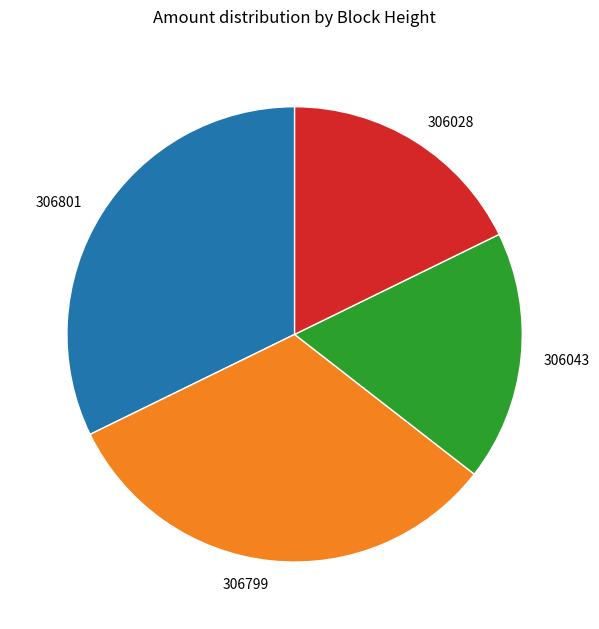

What is the ratio of the value at 306028 to the value at 306799?

0.6